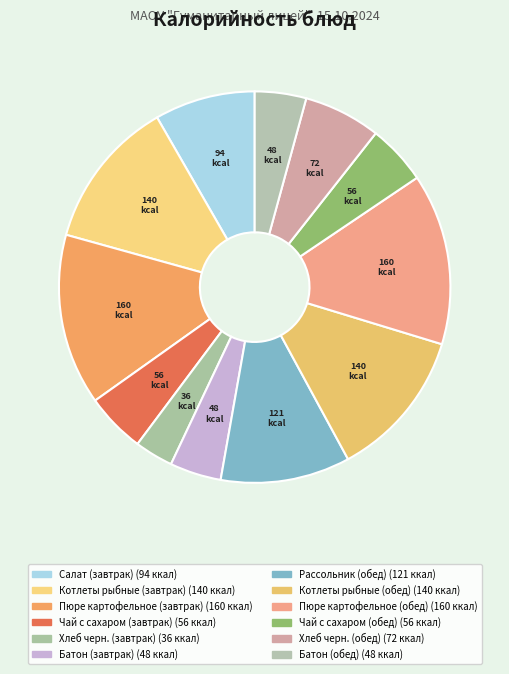

How many segments does this pie chart have?

12